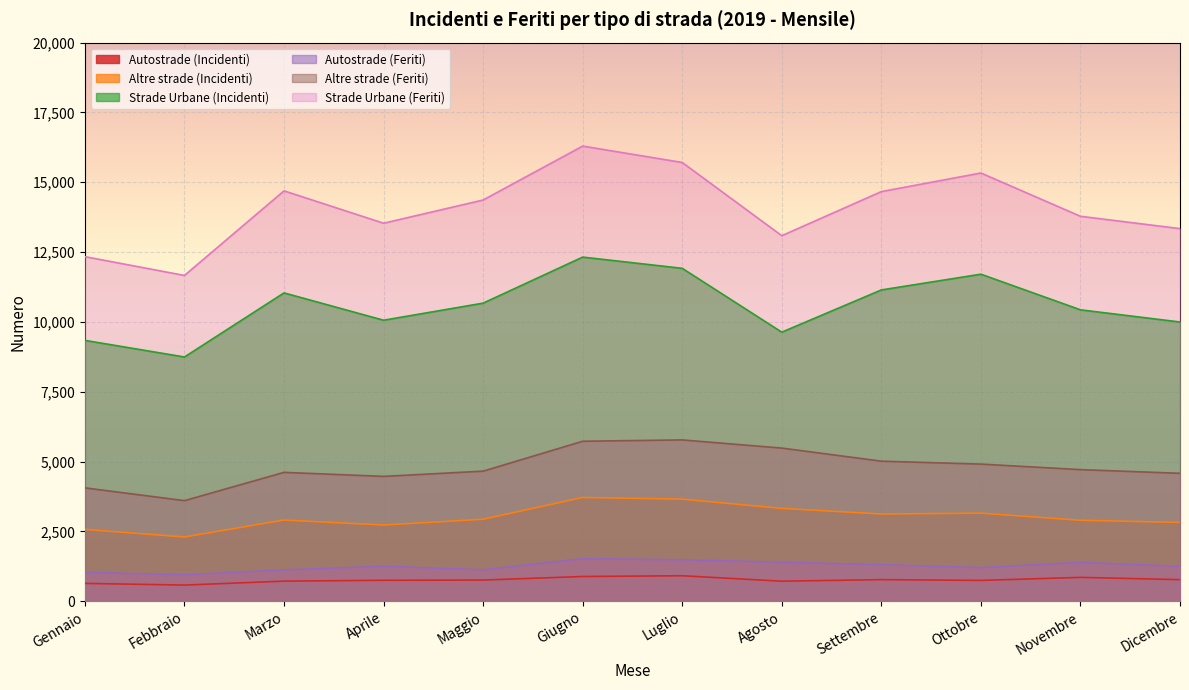

What is the difference between the highest and lowest values at Febbraio?

11087